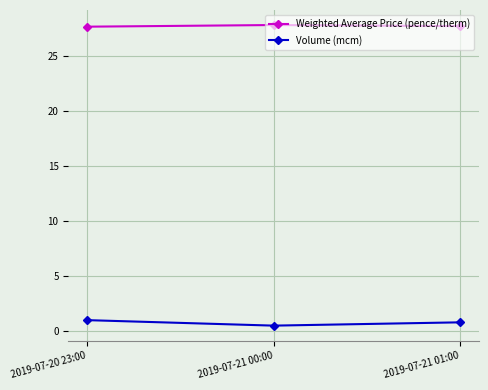

True or false: Volume (mcm) has a value of 0.5 at 2019-07-21 00:00.

True